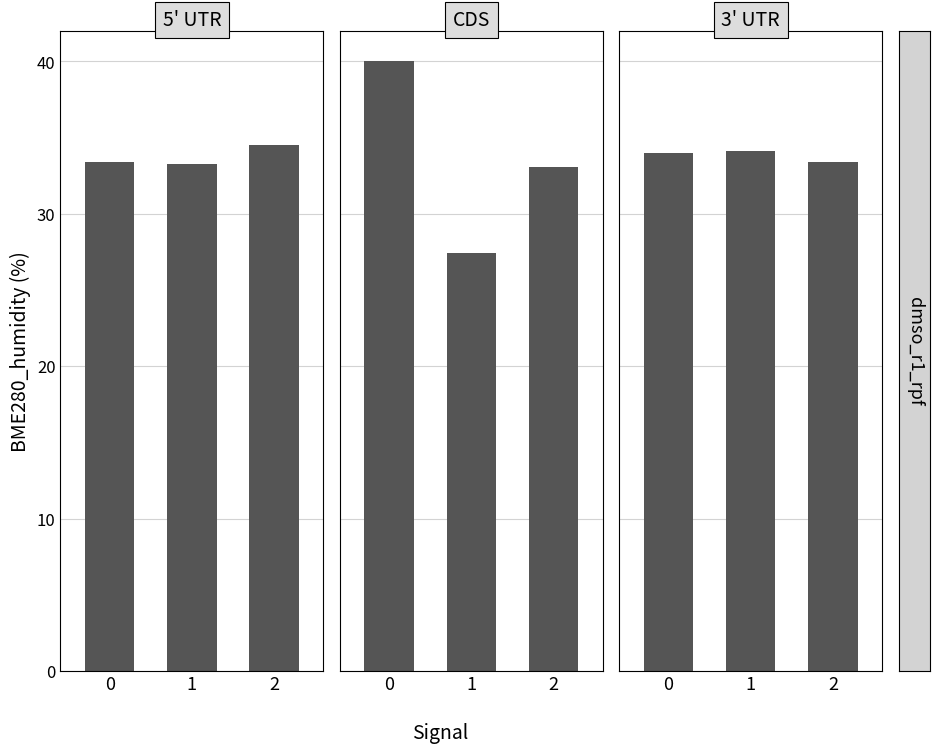

Is it true that CDS equals 27.4 at 1?

True